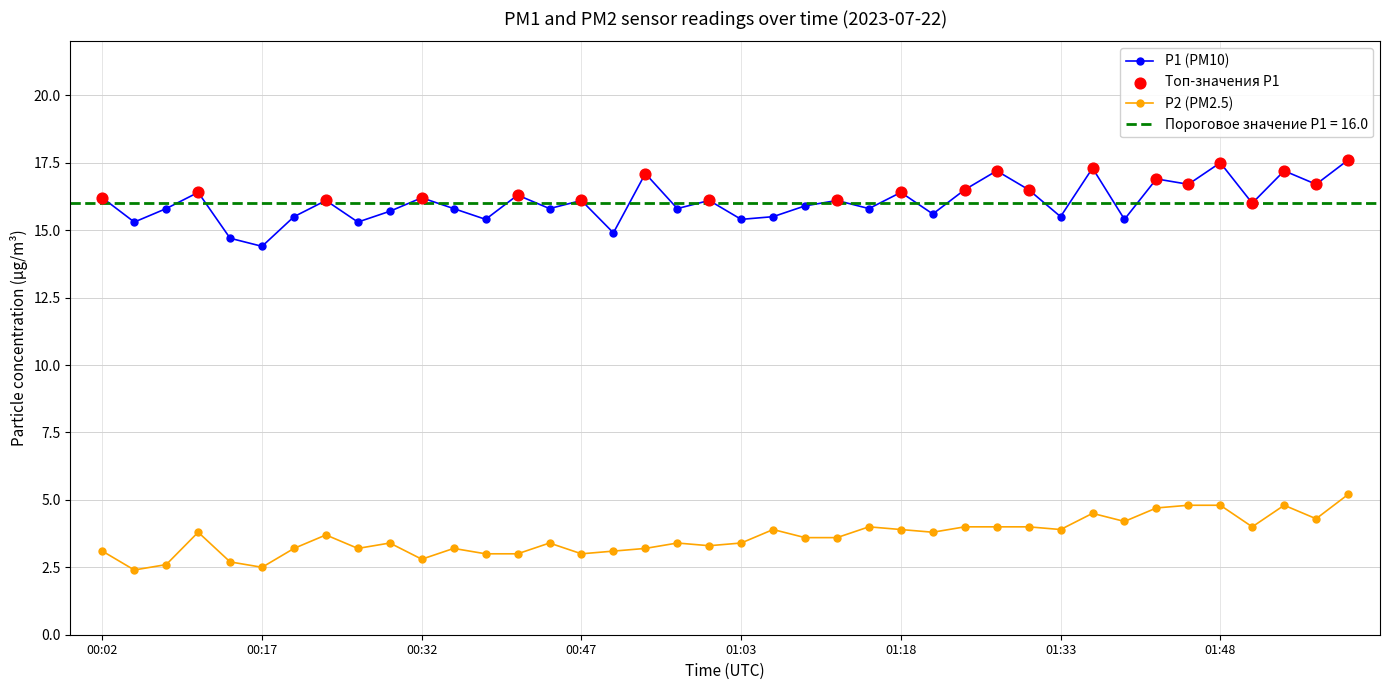

What is the highest value of the P2 (PM2.5) series?

5.2